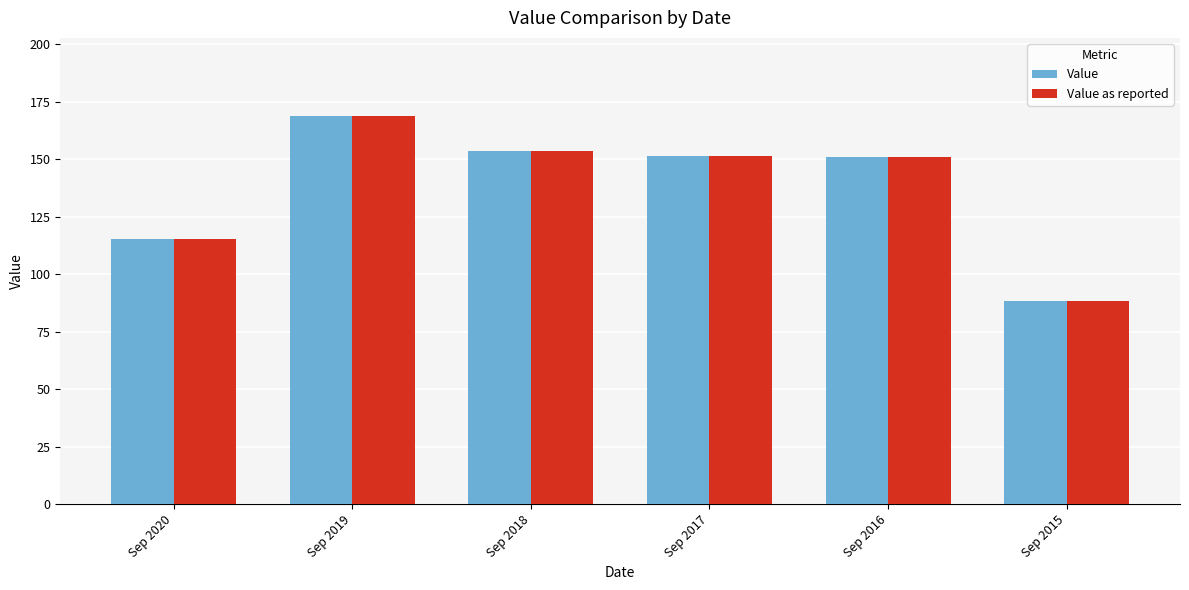

What are all the series names shown in the legend?

Value, Value as reported